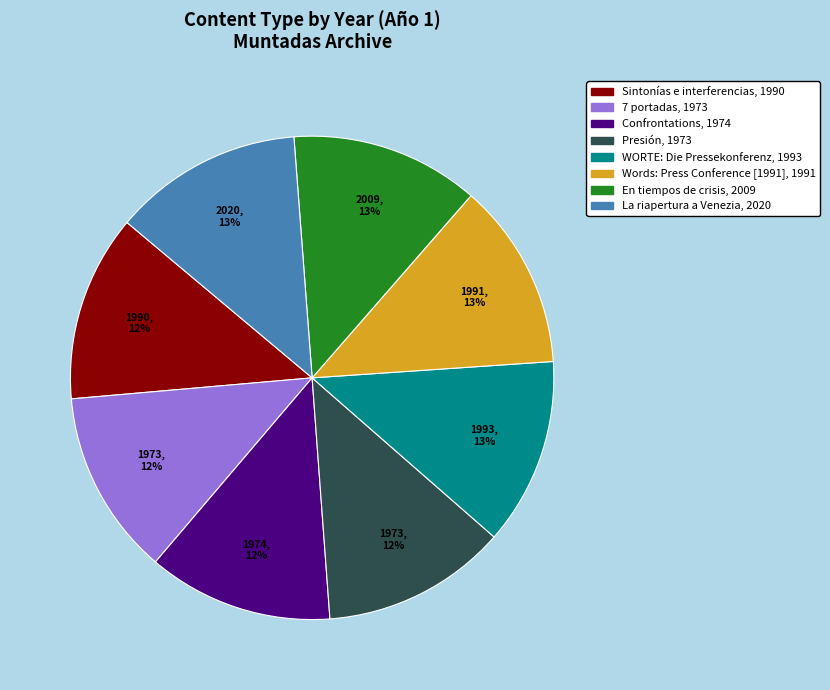

Does any single category account for the majority?

No